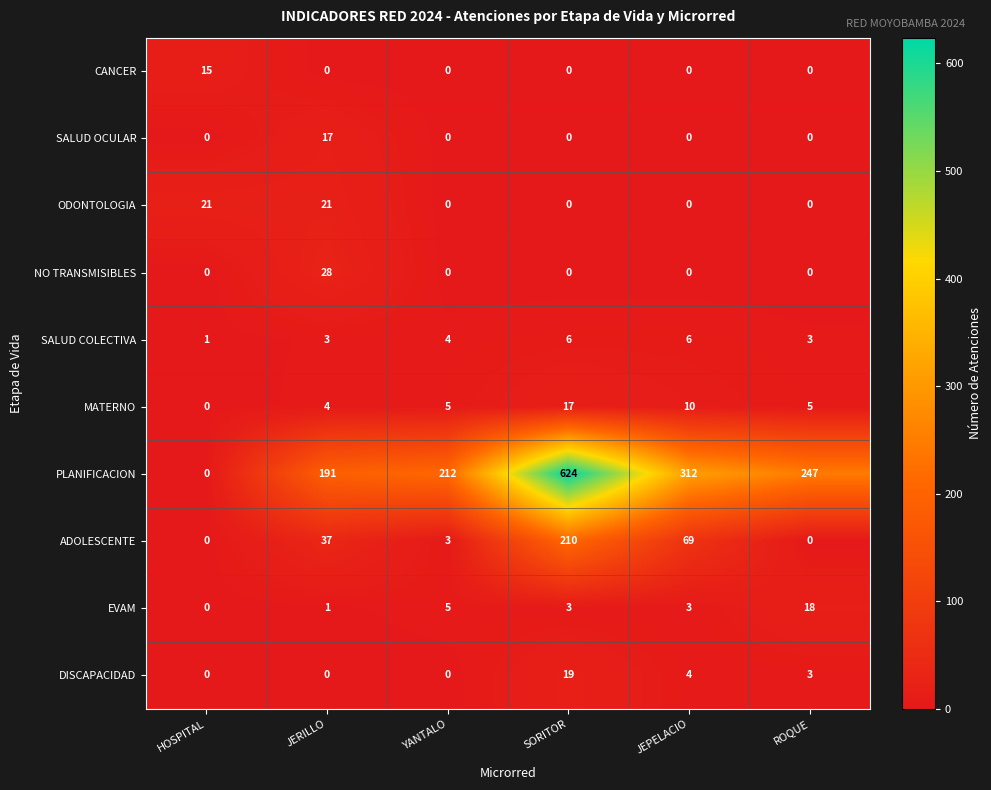

Which series has the largest range (max minus min)?

PLANIFICACION